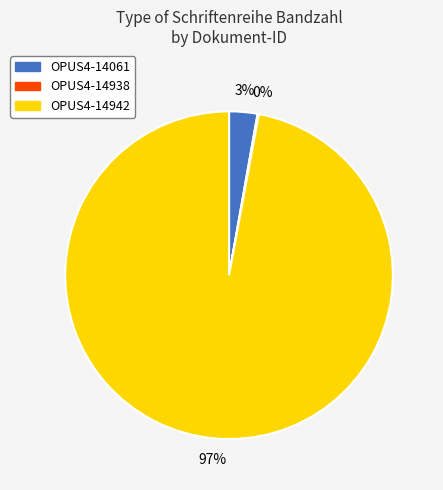

The OPUS4-14061 slice represents 3% of the pie. True or false?

True